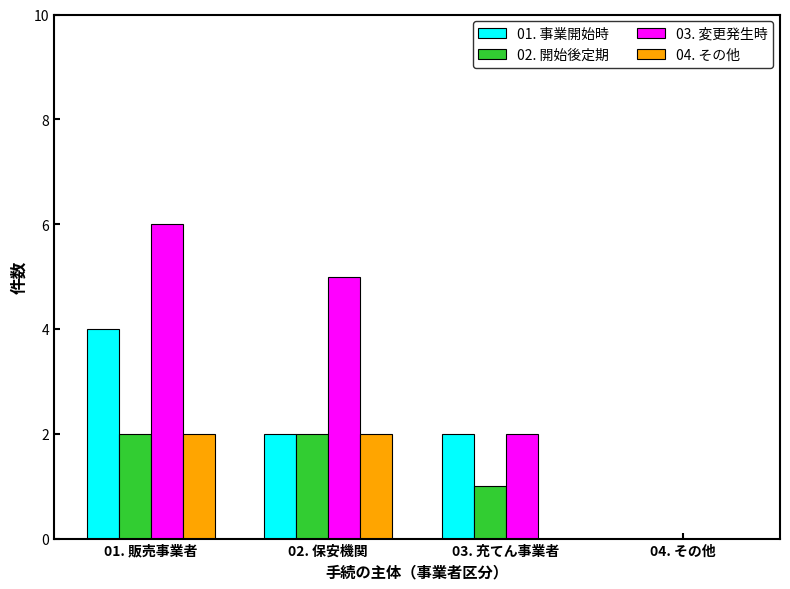

Between 01. 販売事業者 and 02. 保安機関, which series saw the biggest shift?

01. 事業開始時